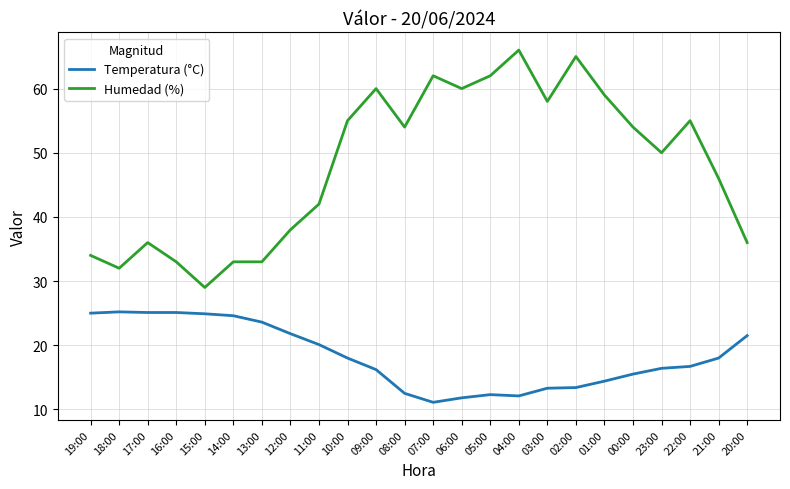

Is it true that Humedad (%) equals 94.4 at 06:00?

False